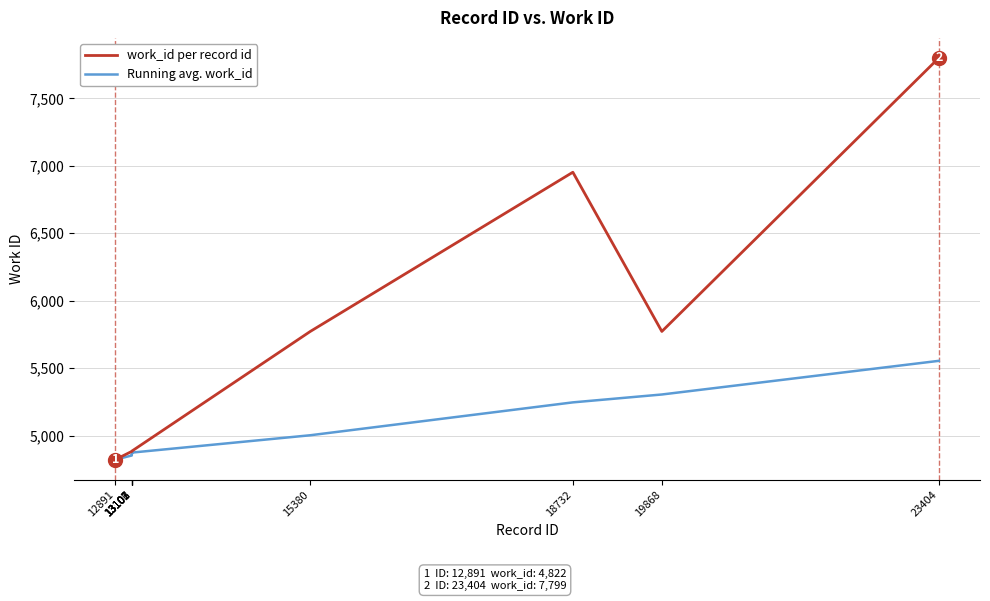

How many distinct data groups are displayed?

2